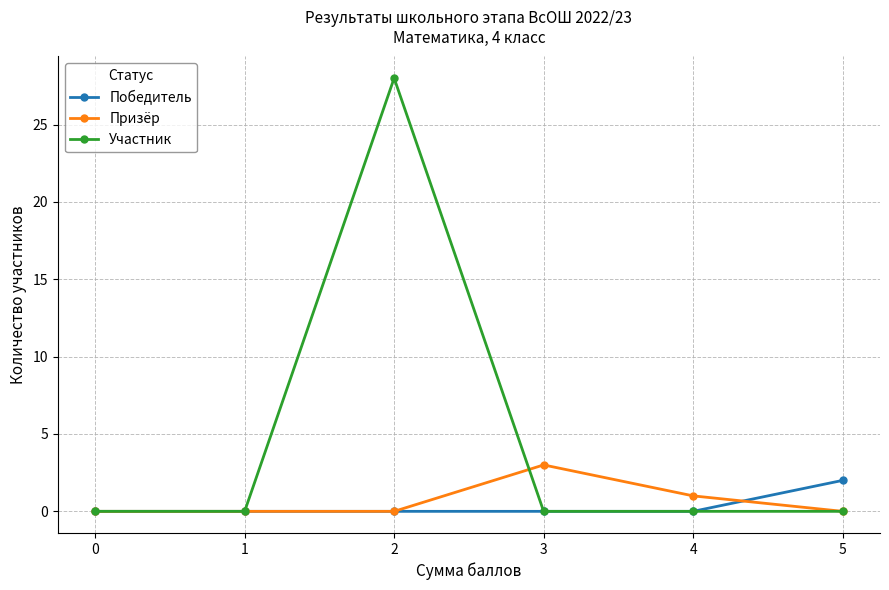

What is the difference between the maximum and minimum values in the Призёр series?

3